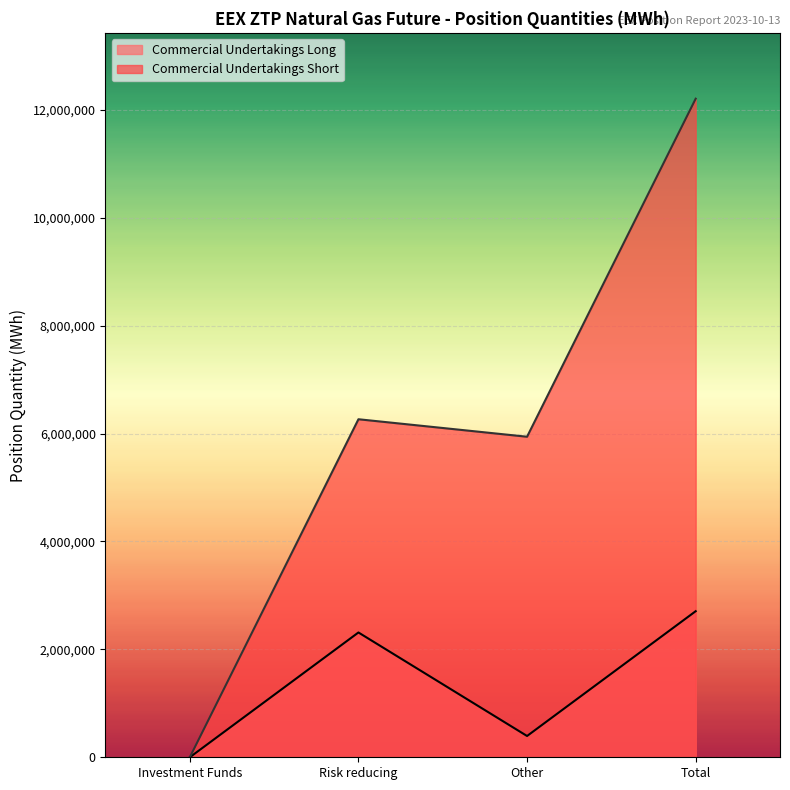

How many distinct data groups are displayed?

2